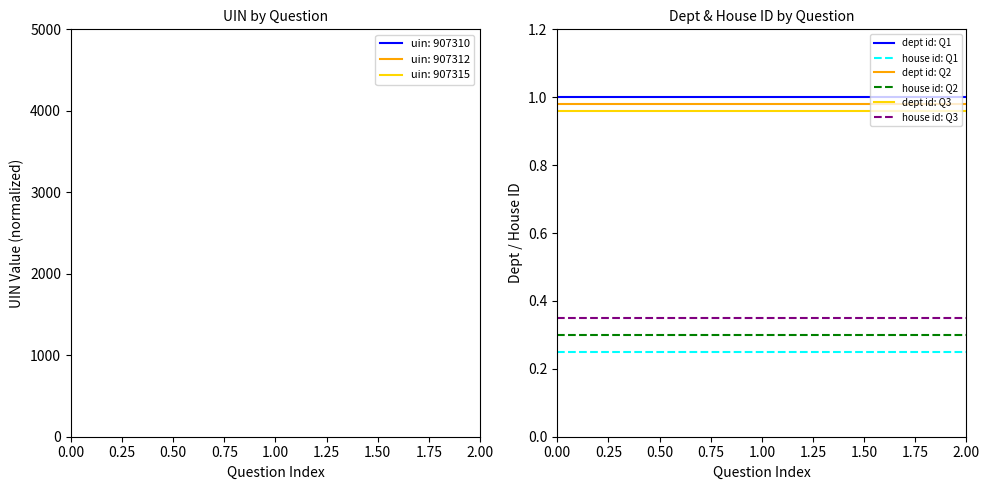

List the series in order of their peak value, lowest first.

house id: Q1, house id: Q2, house id: Q3, dept id: Q3, dept id: Q2, dept id: Q1